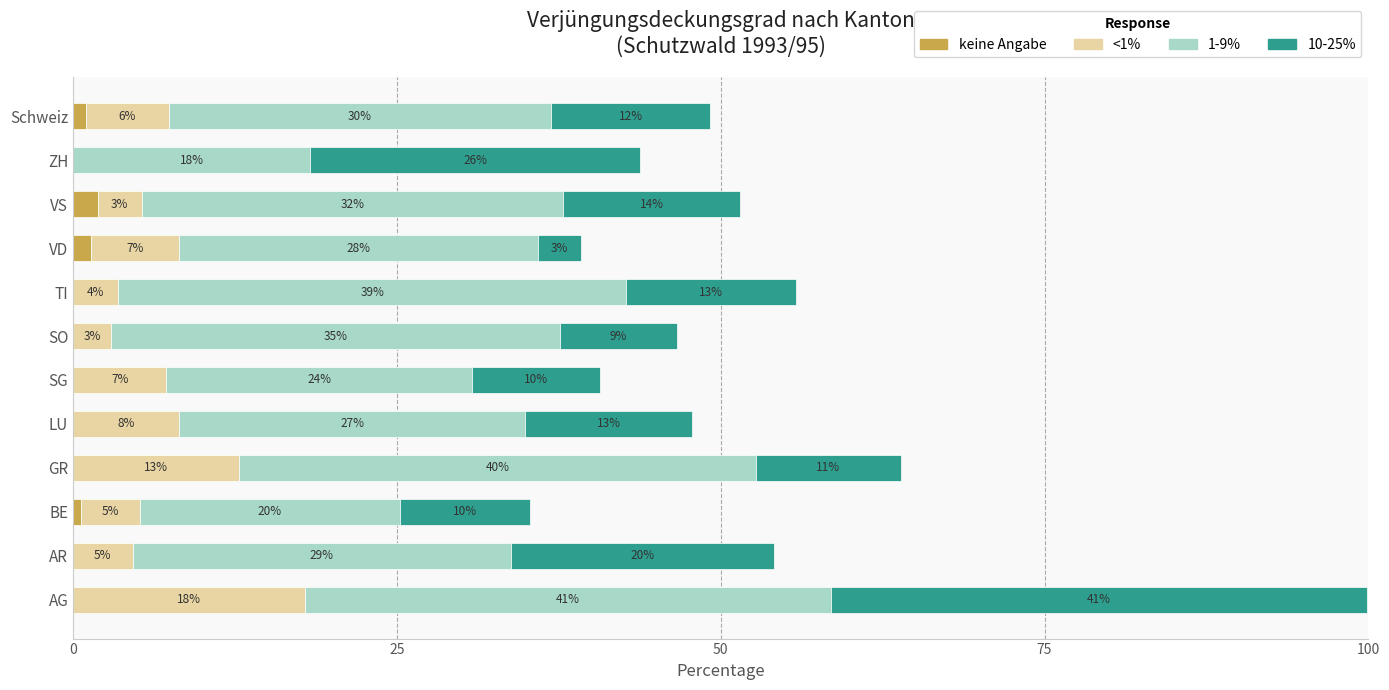

What are all the series names shown in the legend?

keine Angabe, <1%, 1-9%, 10-25%